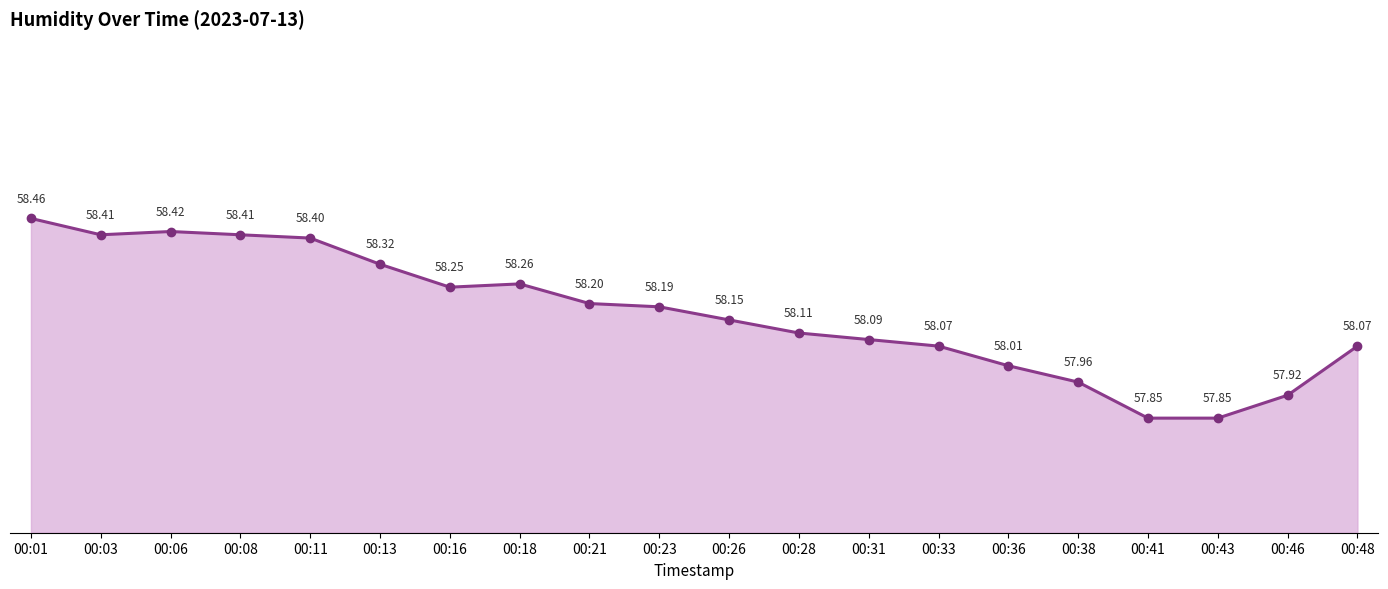

At which category does the data reach its first local valley?

00:03